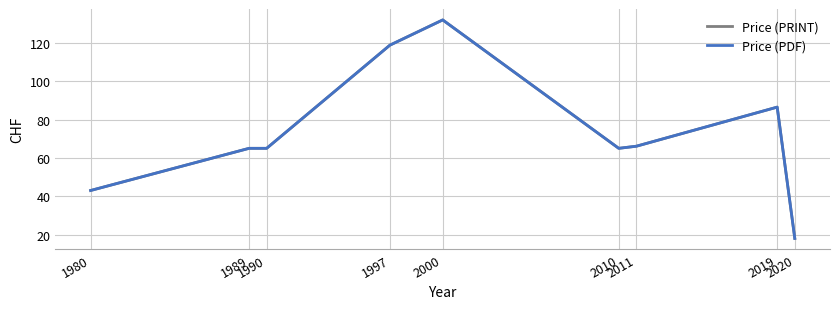

What is the sum of all Price (PDF) values?

659.4